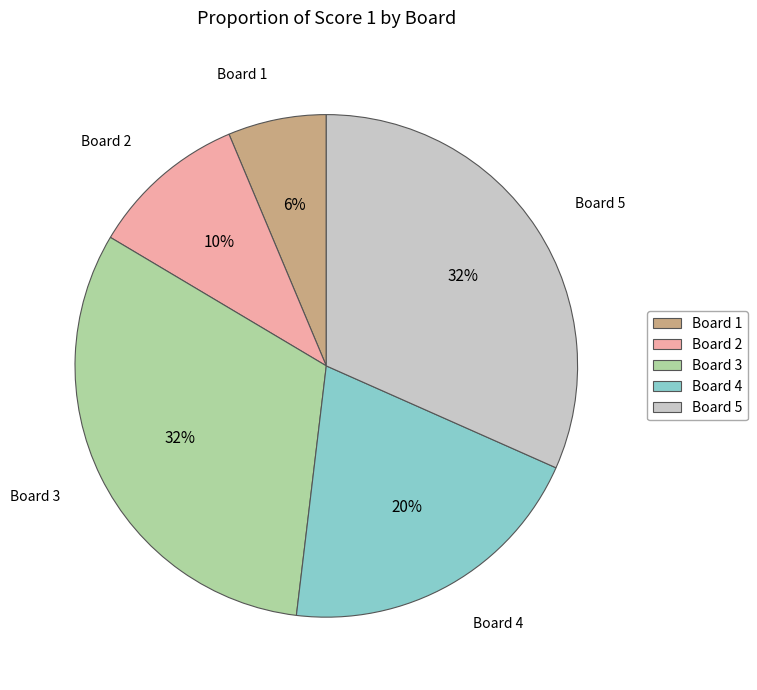

Is there a majority slice in this chart?

No